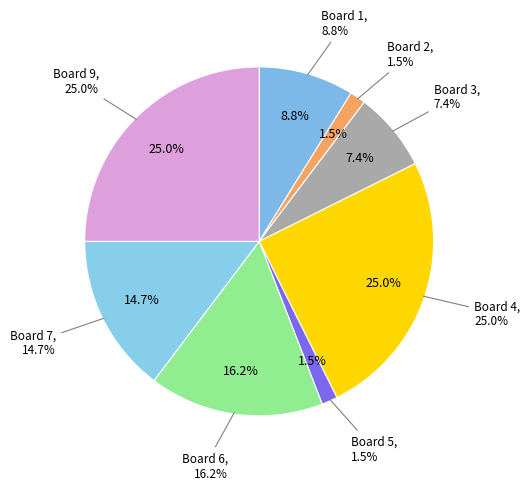

To the nearest percent, what is the combined percentage of Board 9 and Board 6?

41%